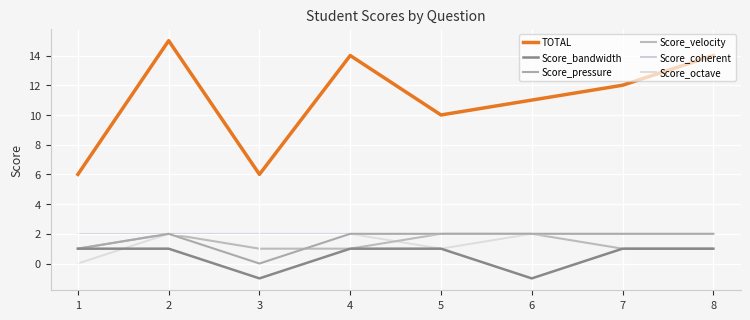

Rank the categories by Score_velocity value from lowest to highest.

1, 3, 4, 7, 8, 2, 5, 6